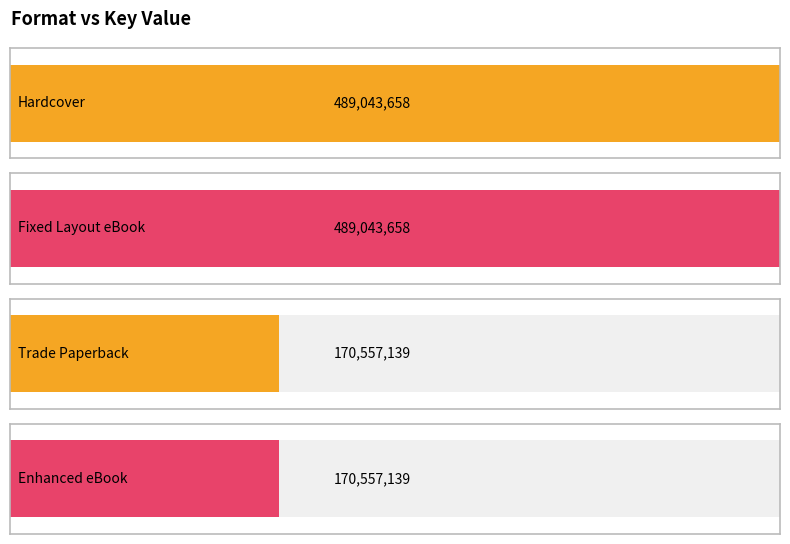

What is the label of the 2nd bar from the right?

Trade Paperback